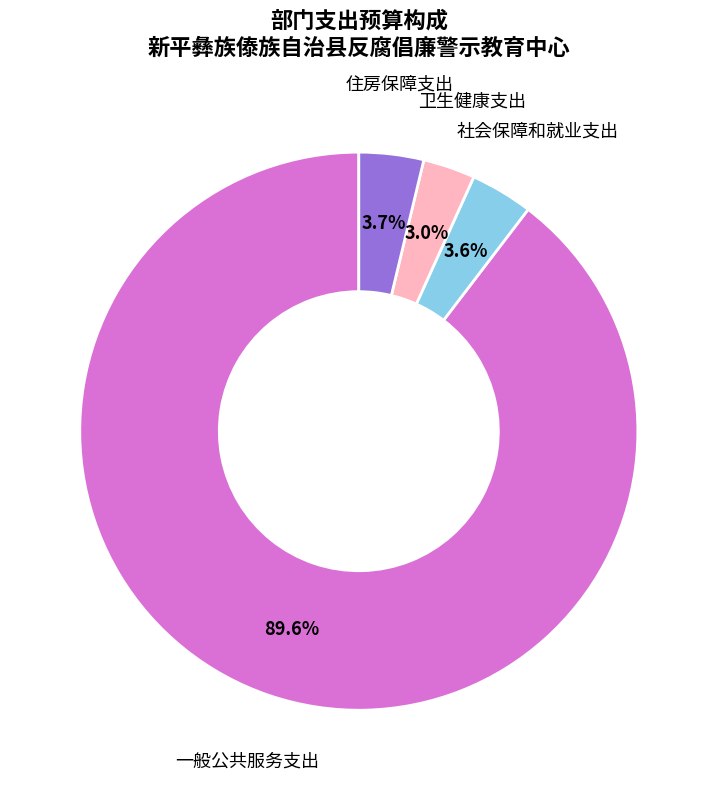

Which has a higher value, 社会保障和就业支出 or 一般公共服务支出?

一般公共服务支出